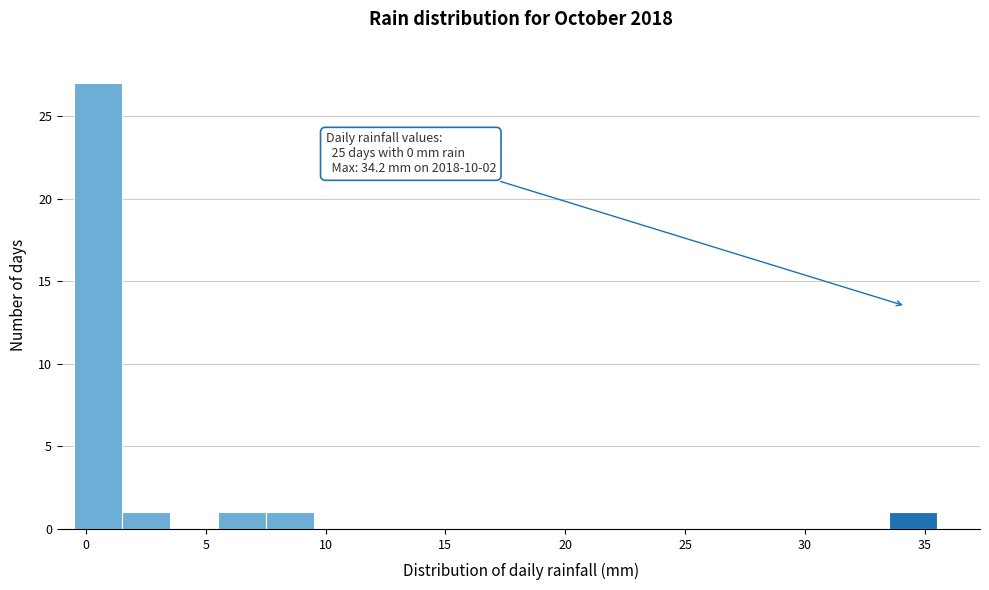

Which range on the x-axis has the tallest bar?

-0.5 to 1.5